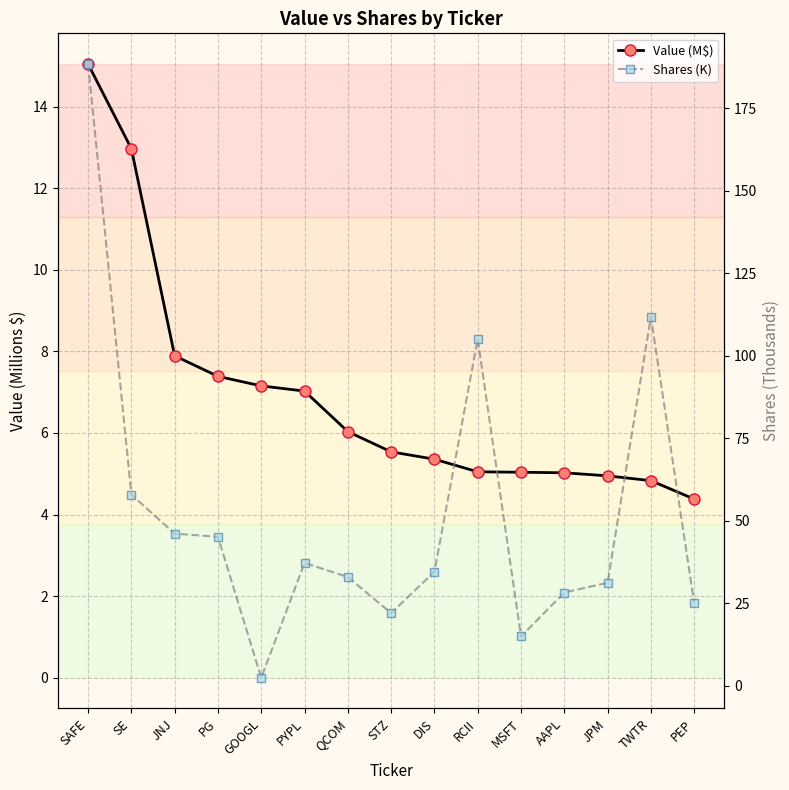

How many intersections are there between Shares (K) and Value (M$)?

2